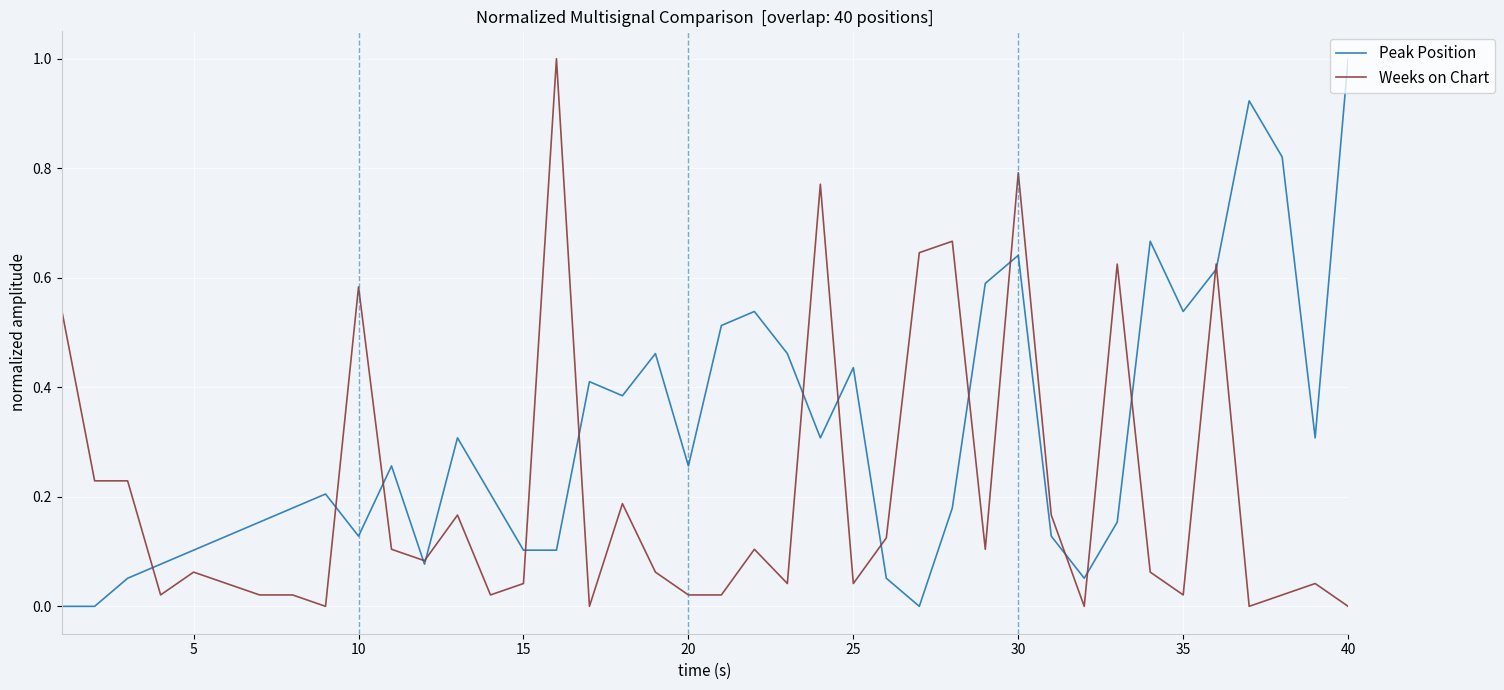

How many lines are shown in the chart?

2